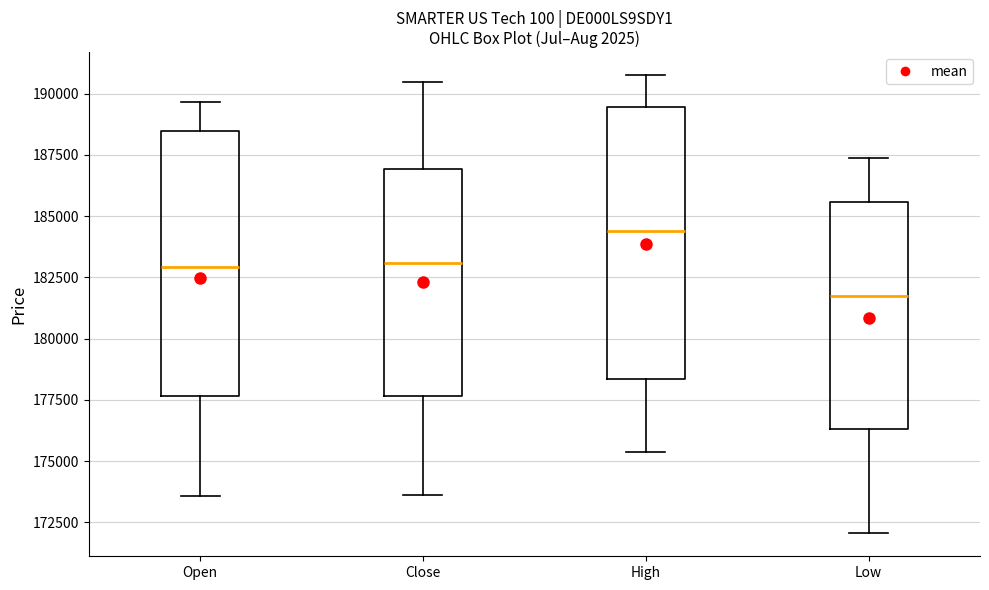

Which box has the highest median line?

High